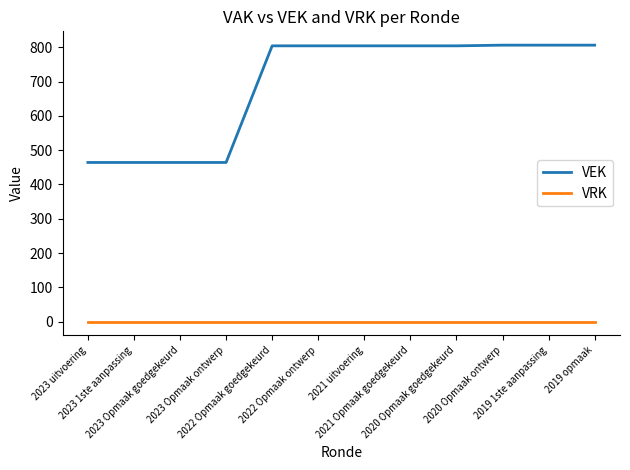

Rank the series by their average value, from lowest to highest.

VRK, VEK